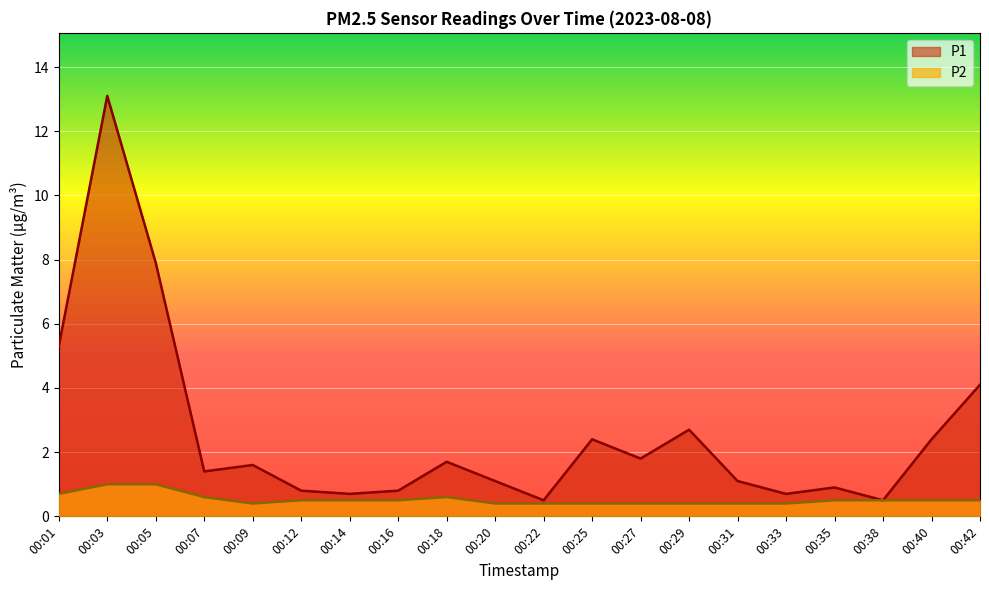

Reading right to left, transcribe all the data shown in this chart.

P1: 4.1	2.4	0.5	0.9	0.7	1.1	2.7	1.8	2.4	0.5	1.1	1.7	0.8	0.7	0.8	1.6	1.4	7.9	13.1	5.3
P2: 0.5	0.5	0.5	0.5	0.4	0.4	0.4	0.4	0.4	0.4	0.4	0.6	0.5	0.5	0.5	0.4	0.6	1.0	1.0	0.7